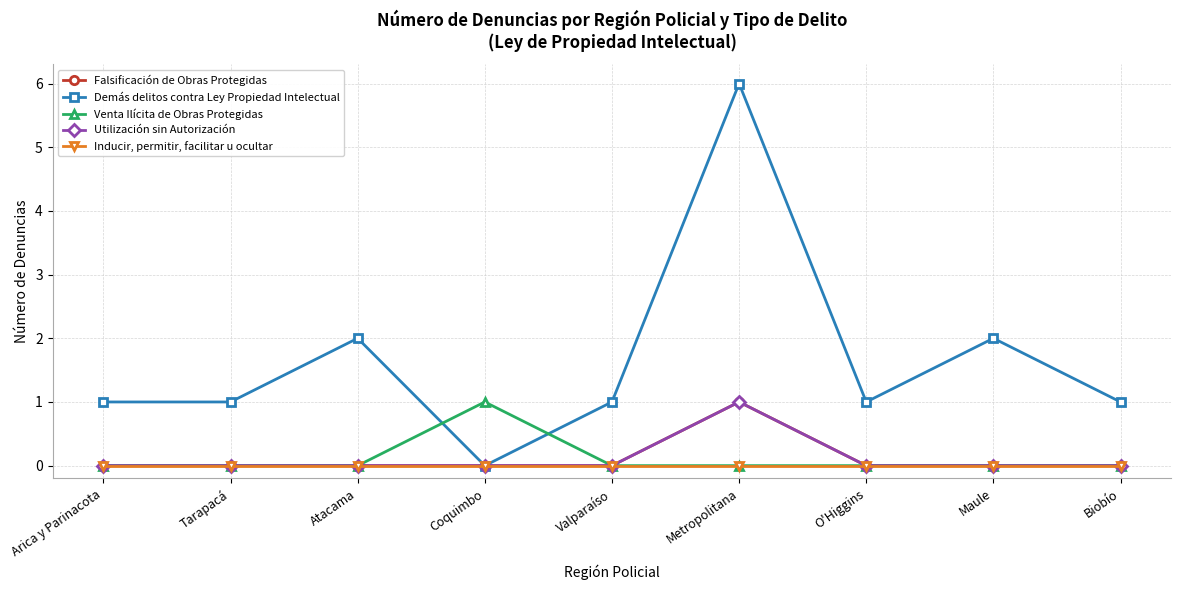

Does the chart have visible grid lines?

Yes